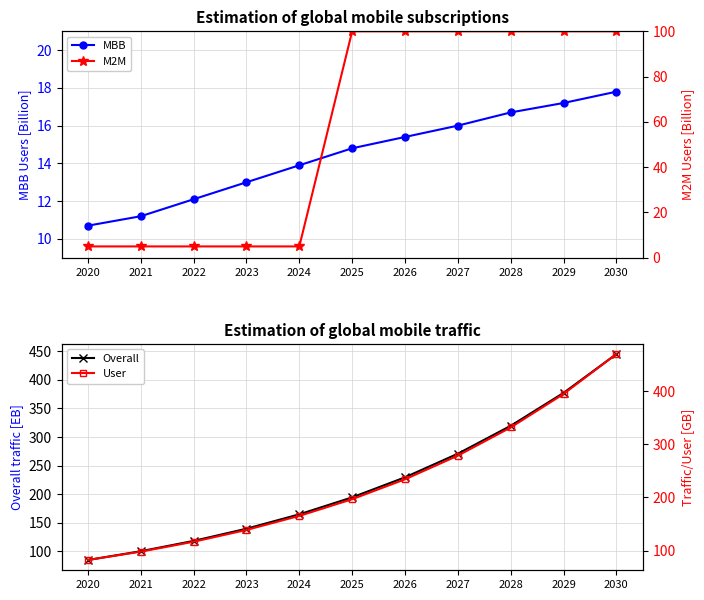

At which label does Overall reach its minimum?

2020